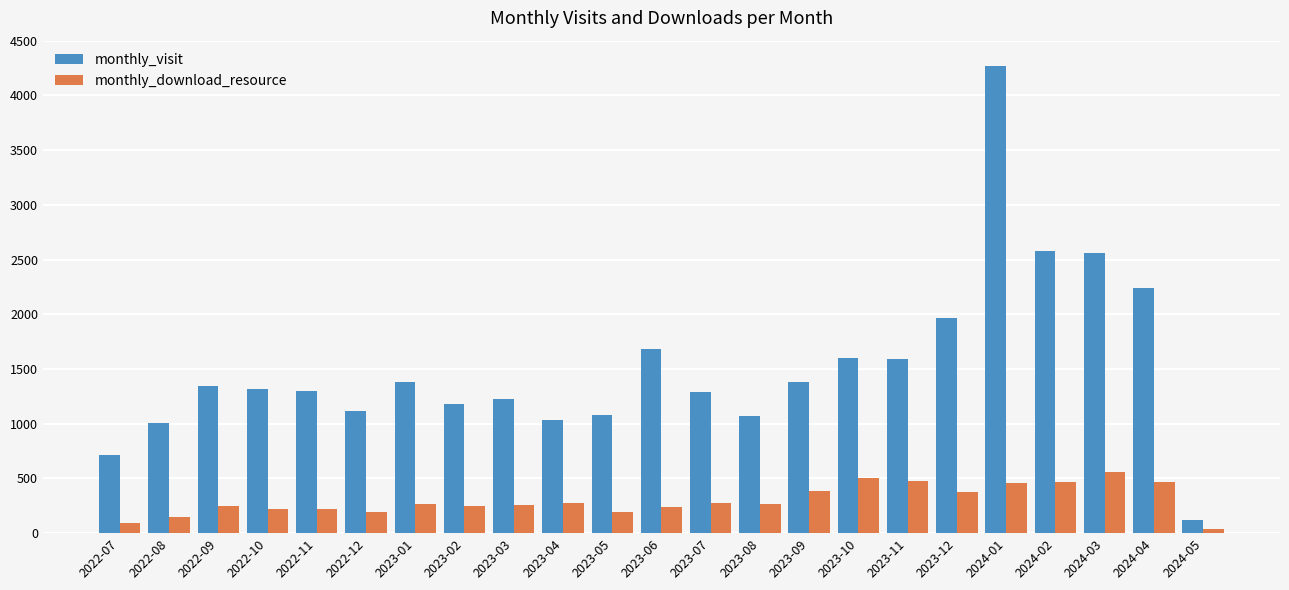

What is the sum of the monthly_visit values at 2023-11 and 2022-12?

2709